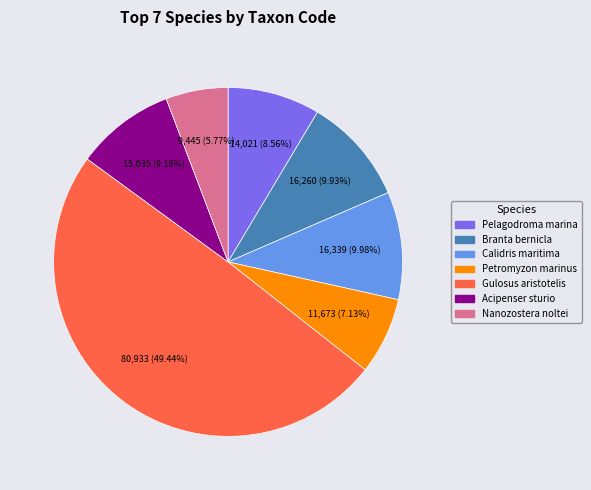

Does Calidris maritima represent more than half of the total?

No